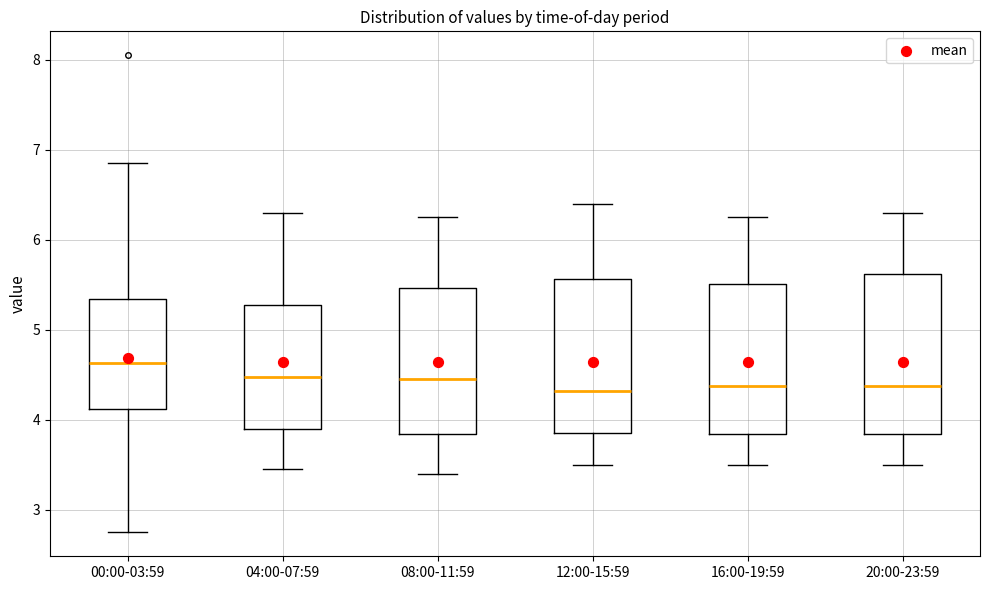

Where does the median line of the box for 12:00-15:59 sit on the y-axis? The values are not printed on the chart, so give them approximately, as read against the axis.

4.3